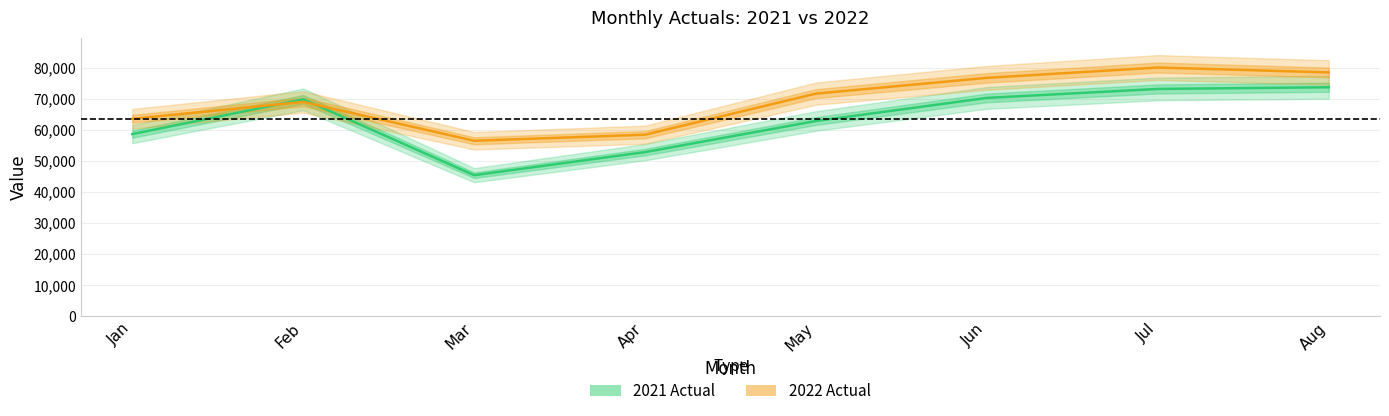

Is the value of 2022 Actual at Jul greater than the value of 2021 Actual at Apr?

Yes